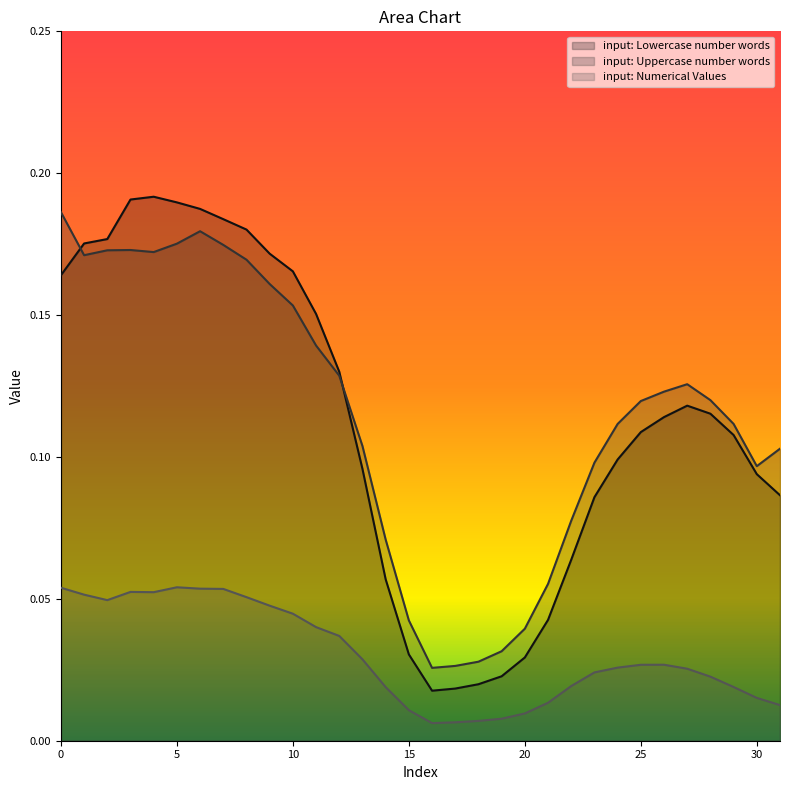

In input: Numerical Values, how many points are lower than both neighbors (excluding endpoints)?

3